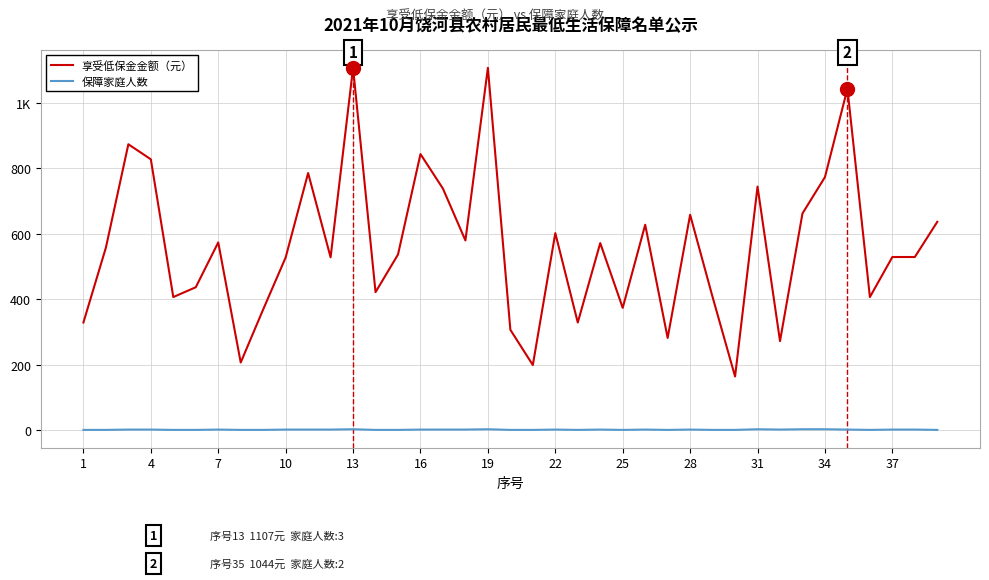

True or false: 保障家庭人数 and 享受低保金金额（元） cross at least once.

False